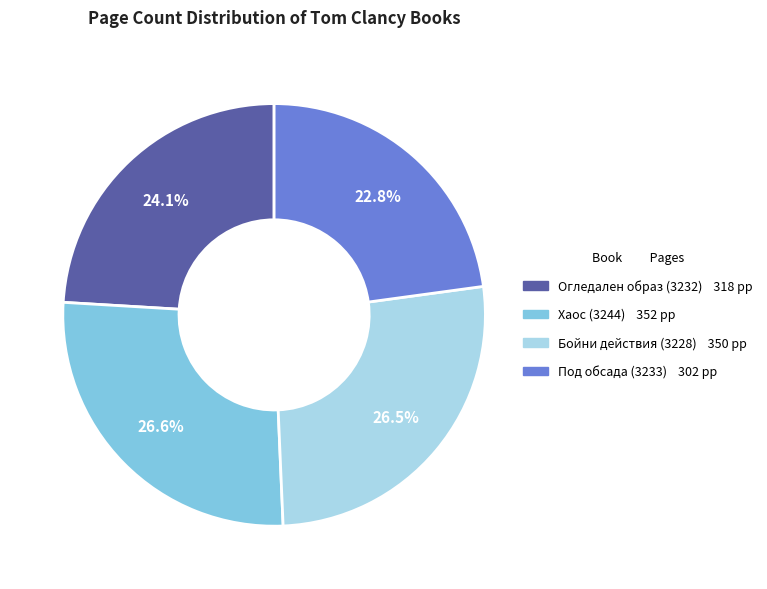

To the nearest percent, what is the difference between the Под обсада (3233) and Огледален образ (3232) slice percentages?

1%